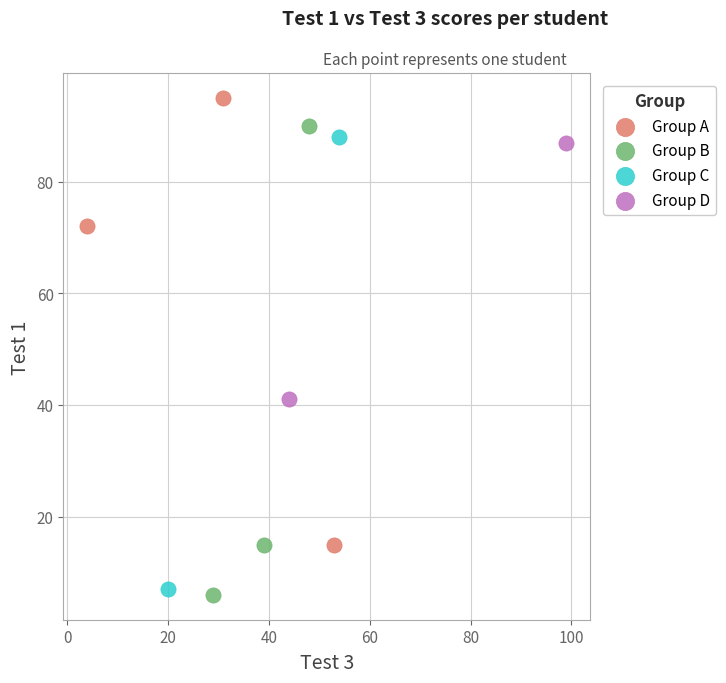

What are all the series names shown in the legend?

Group A, Group B, Group C, Group D